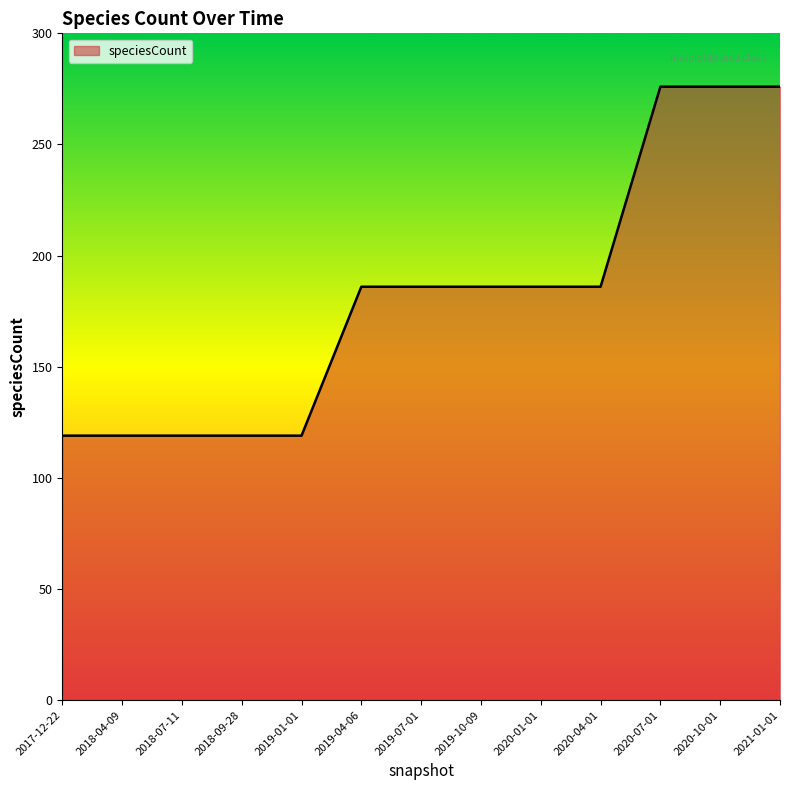

How many lines are shown in the chart?

1